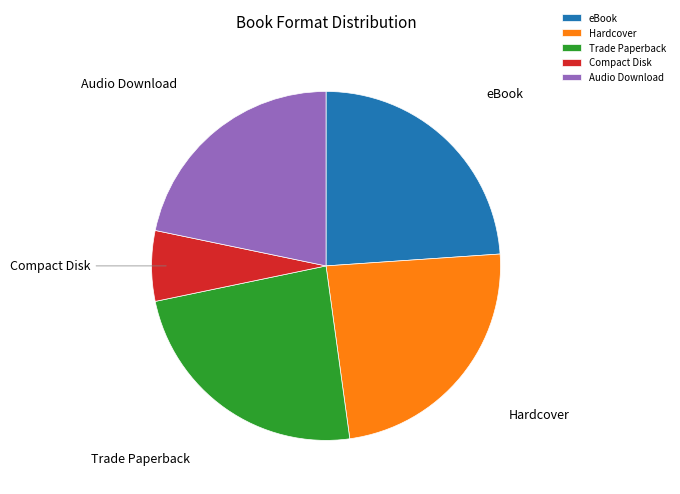

Which slice is the smallest?

Compact Disk